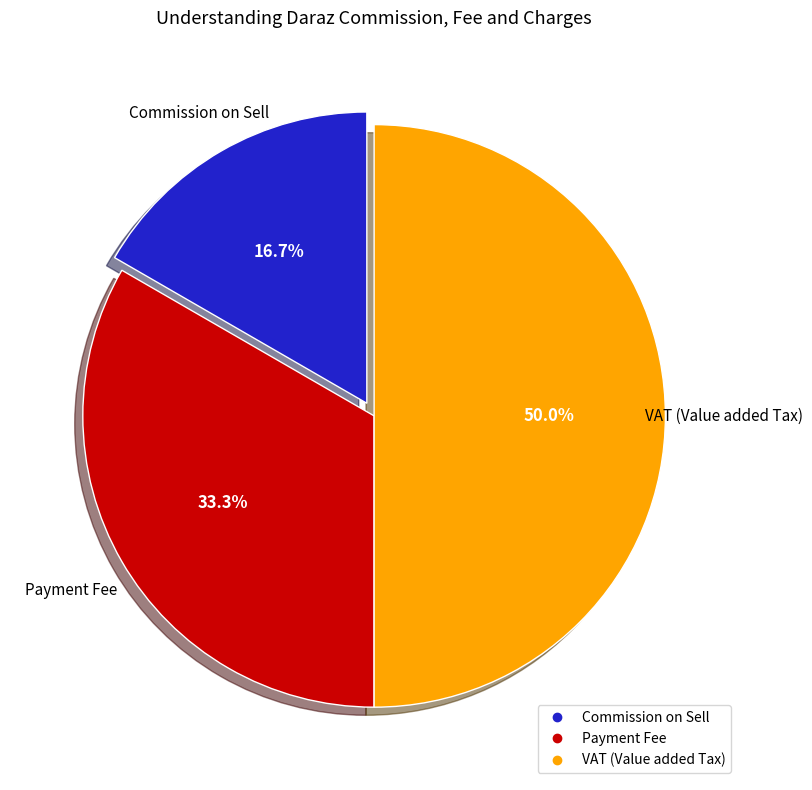

How much of the chart is everything except Payment Fee?

66.7%